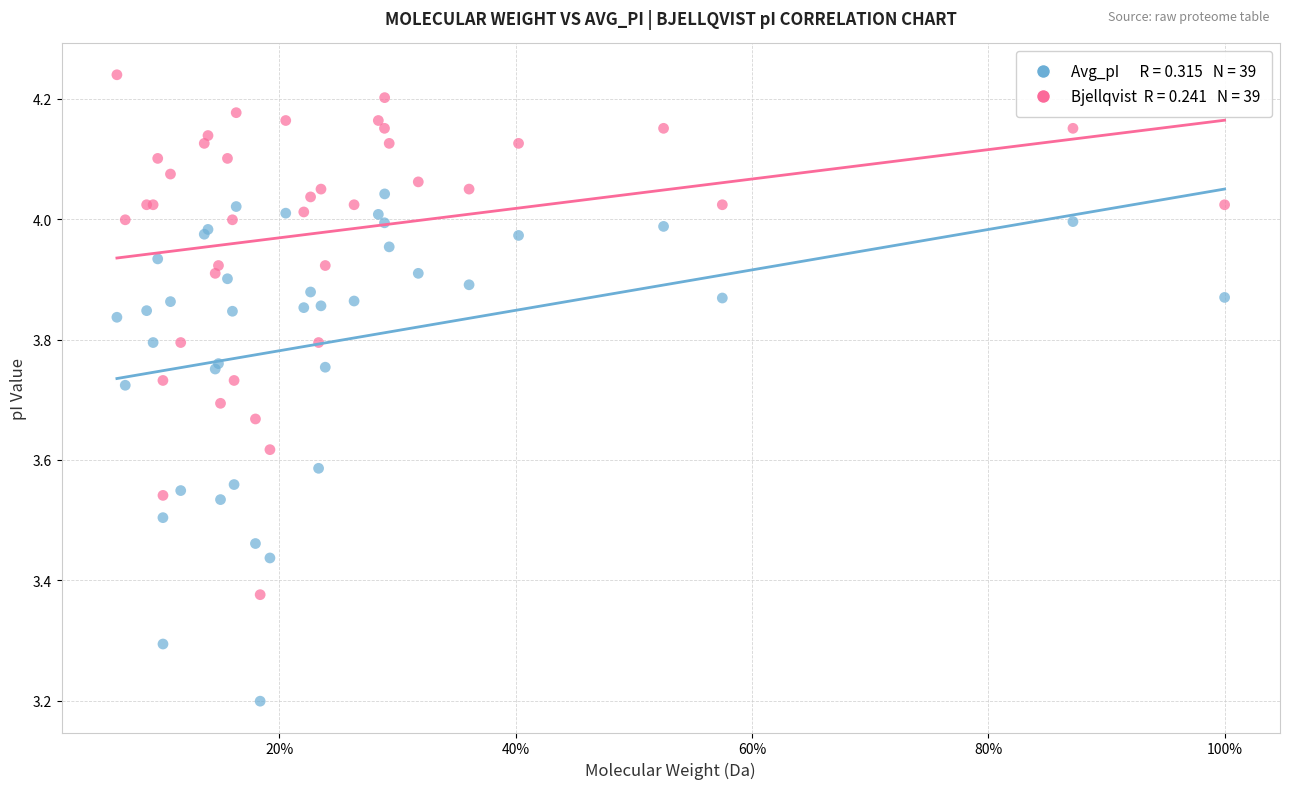

Across all series, what Y value is closest to 3?

3.2